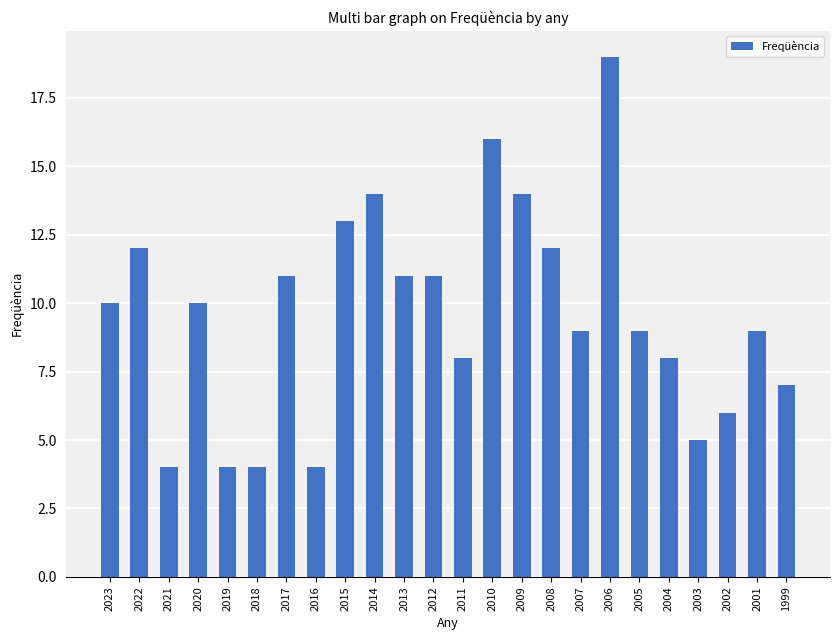

True or false: the data shows 8 at 2004.

True